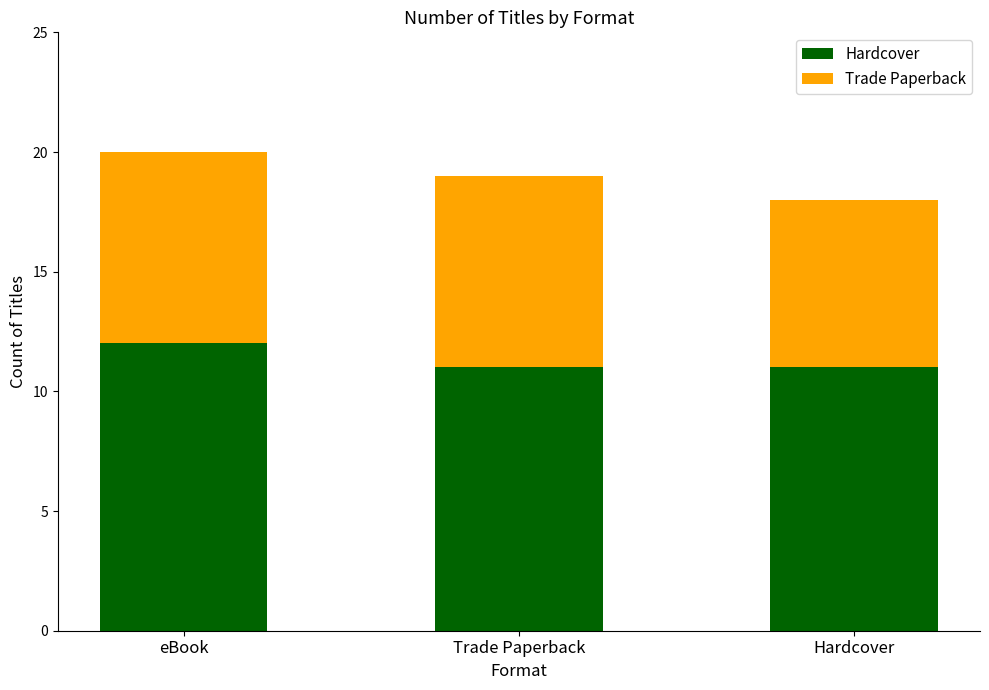

The Hardcover series shows 17 at Hardcover. True or false?

False